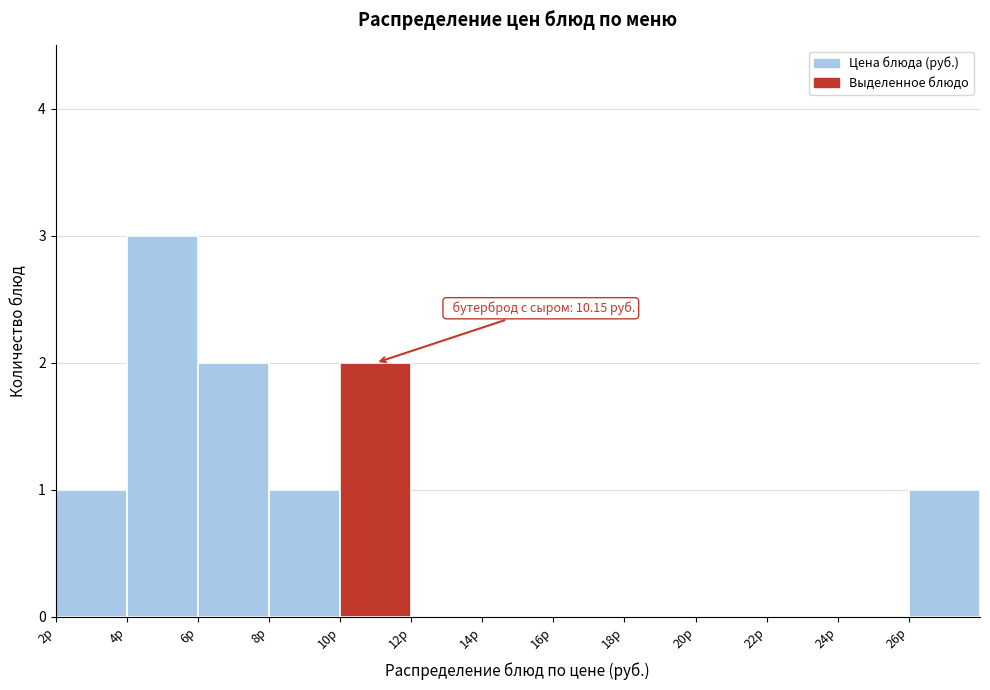

Which range on the x-axis has the tallest bar?

4 to 6